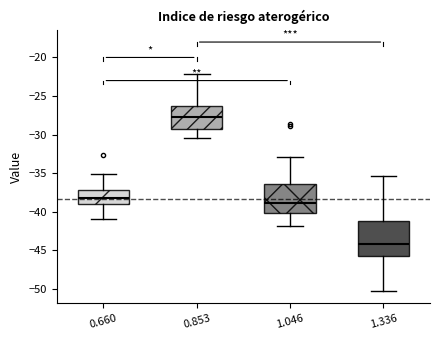

Reading left to right, transcribe this box plot: for each box, give where its median line is, the range the box spans, and where its two whiskers end, as read against the y-axis. The values are not printed on the chart, so give them approximately, as read against the axis.

0.660: median -38.0, box -39.0 to -37.0, whiskers -41.0 to -35.0
0.853: median -27.5, box -29.5 to -26.5, whiskers -30.5 to -22.0
1.046: median -39.0, box -40.0 to -36.5, whiskers -42.0 to -33.0
1.336: median -44.0, box -45.5 to -41.0, whiskers -50.5 to -35.5